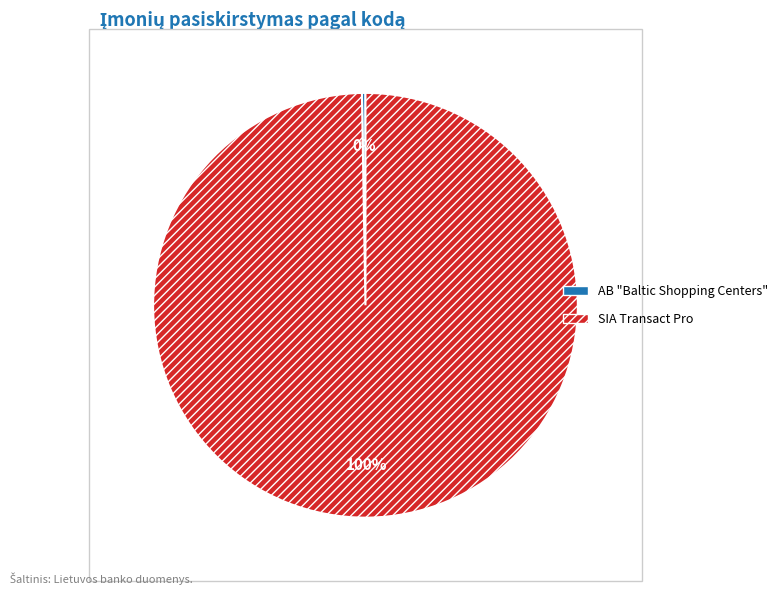

What is the largest slice in the pie chart?

SIA Transact Pro